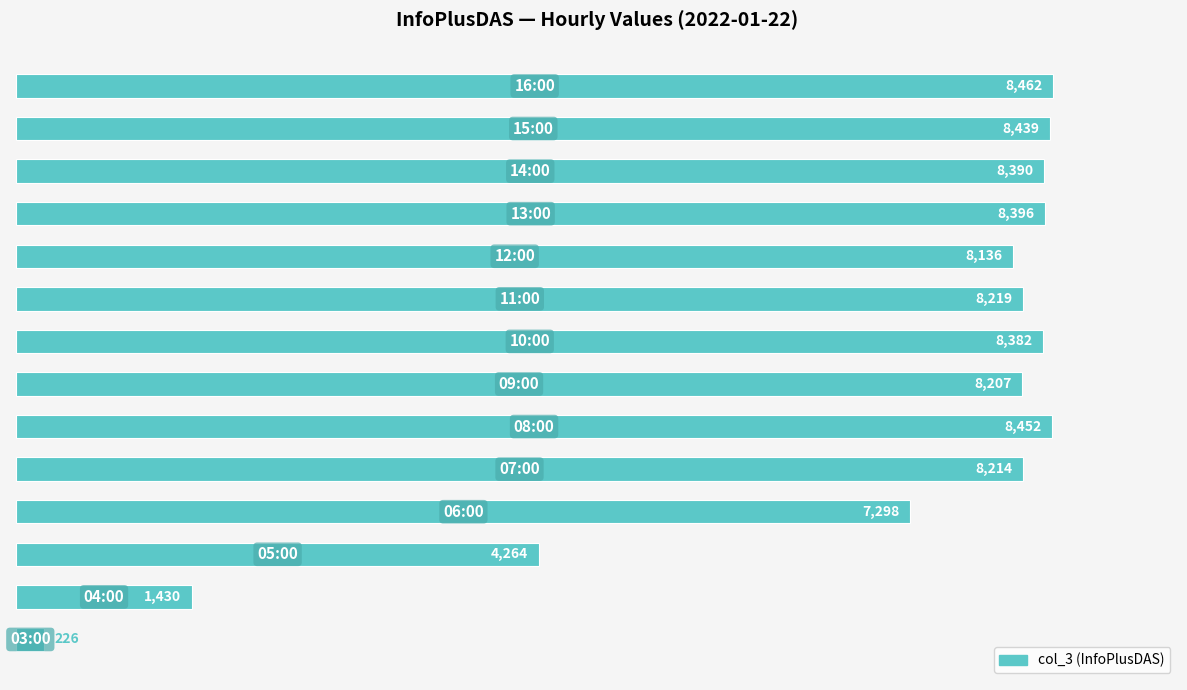

What is the difference between the maximum and minimum values?

8236